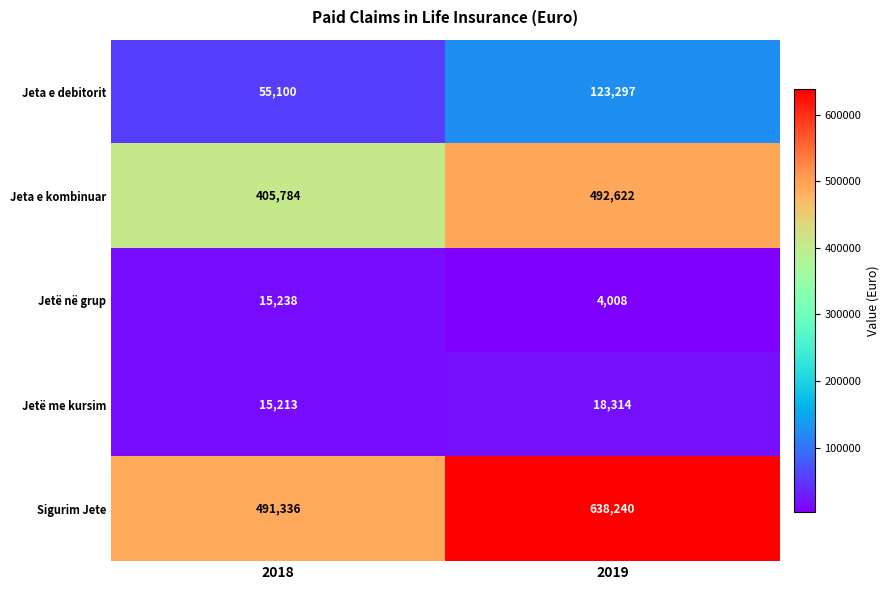

Which series has the widest spread of values?

Sigurim Jete